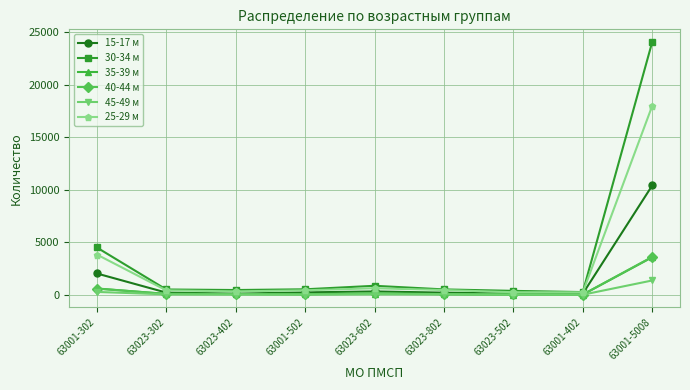

What is the label of the 9th point from the left?

63001-5008